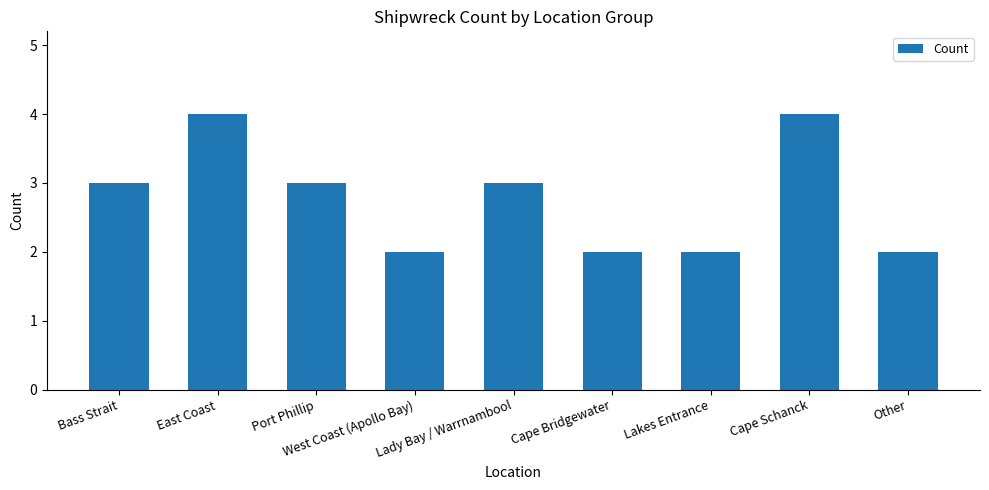

What is the greatest value displayed?

4